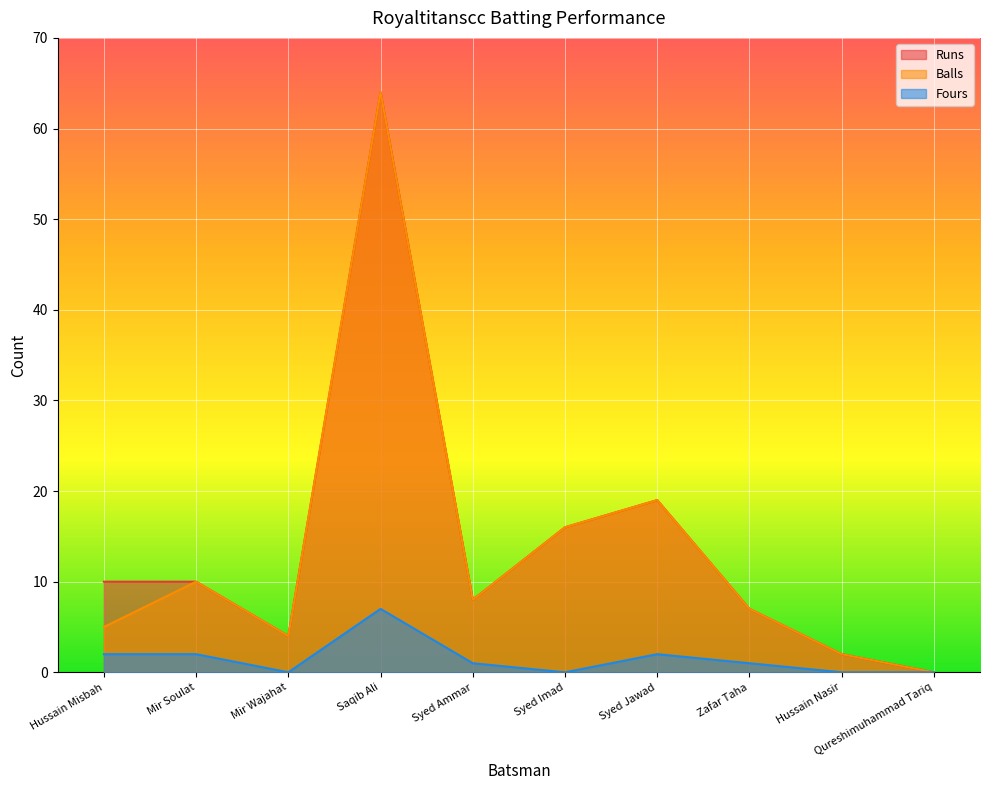

Reading left to right, list all the values displayed in this chart.

Runs: 10	10	4	64	8	16	19	7	2	0
Balls: 5	10	4	64	8	16	19	7	2	0
Fours: 2	2	0	7	1	0	2	1	0	0